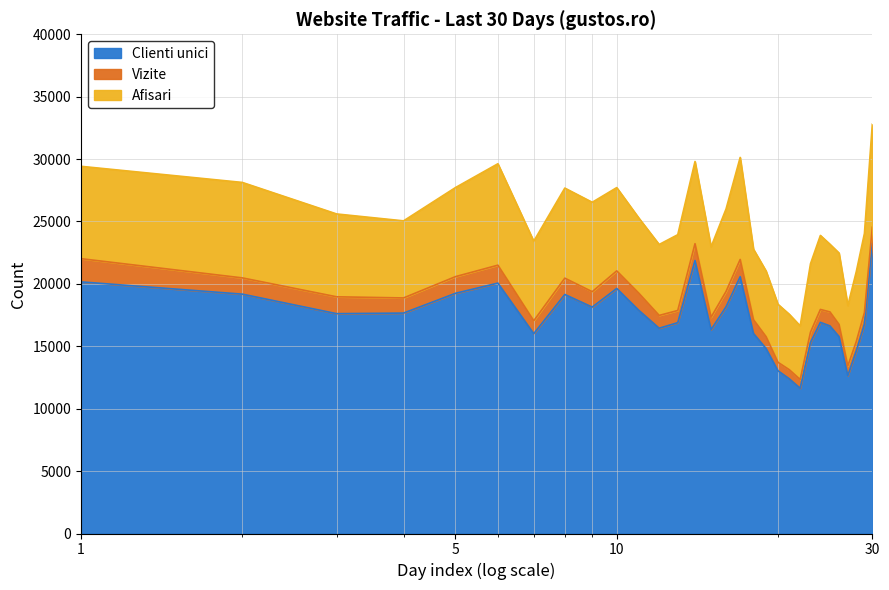

What is the difference between the maximum and minimum values in the Clienti unici series?

11607